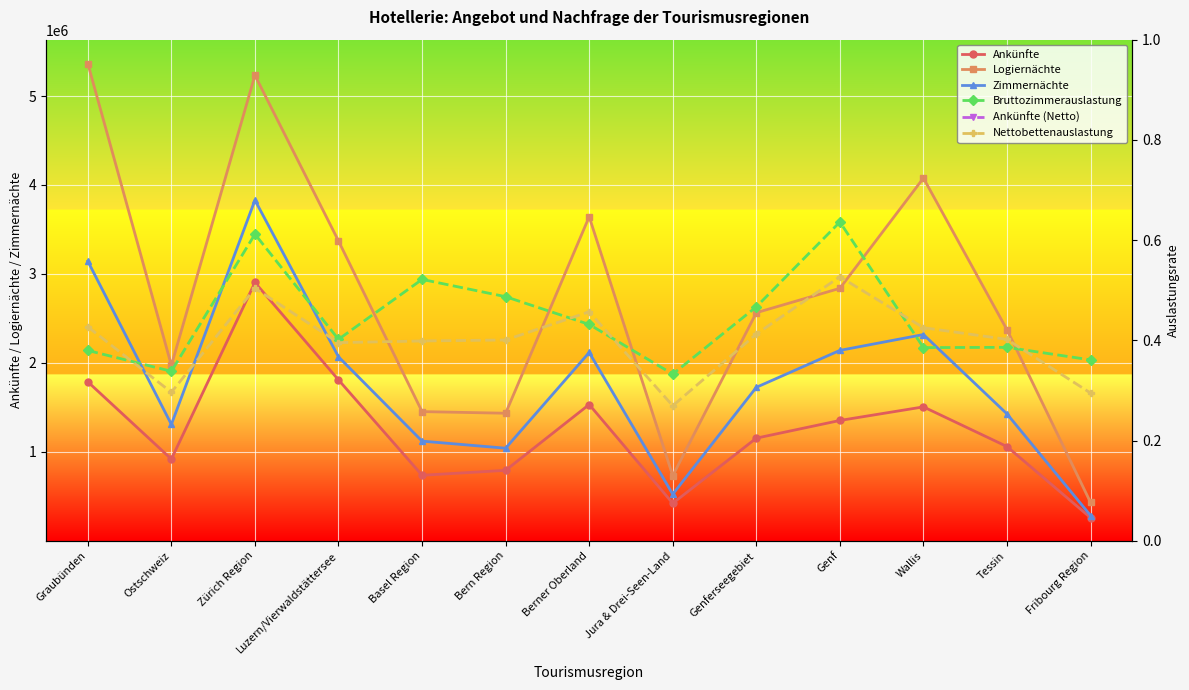

At which label is Bruttozimmerauslastung closest to 0?

Jura & Drei-Seen-Land